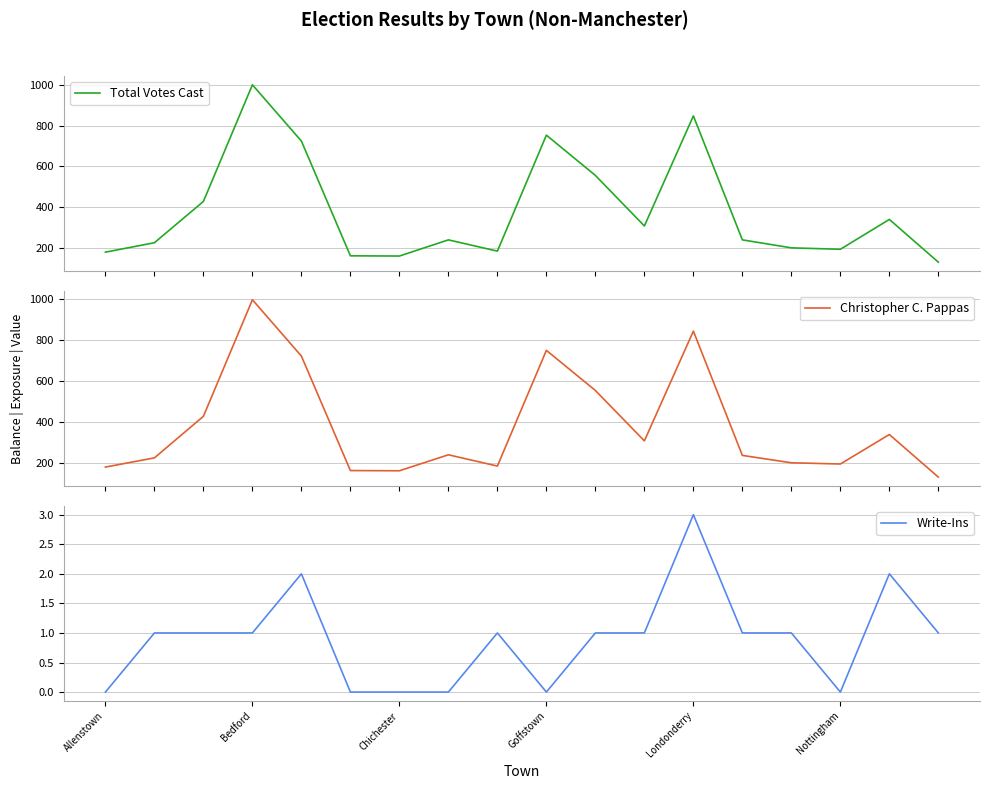

What is the sum of the Christopher C. Pappas values at 13 and 8?

422